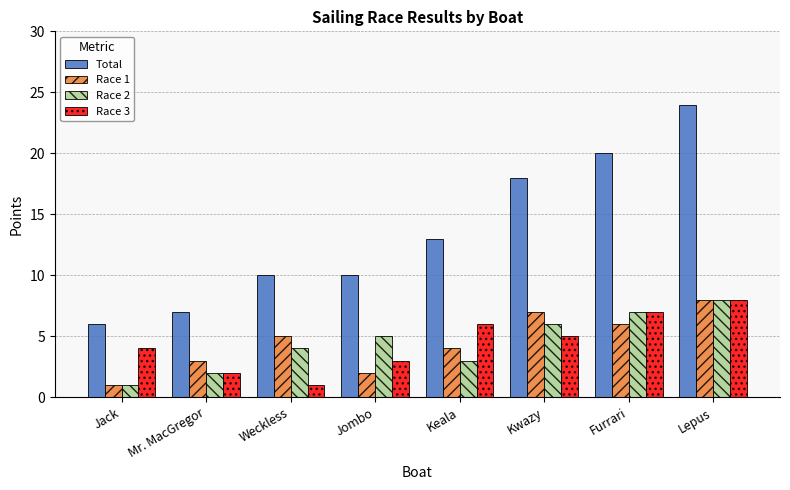

True or false: Total has a value of 10 at Jack.

False